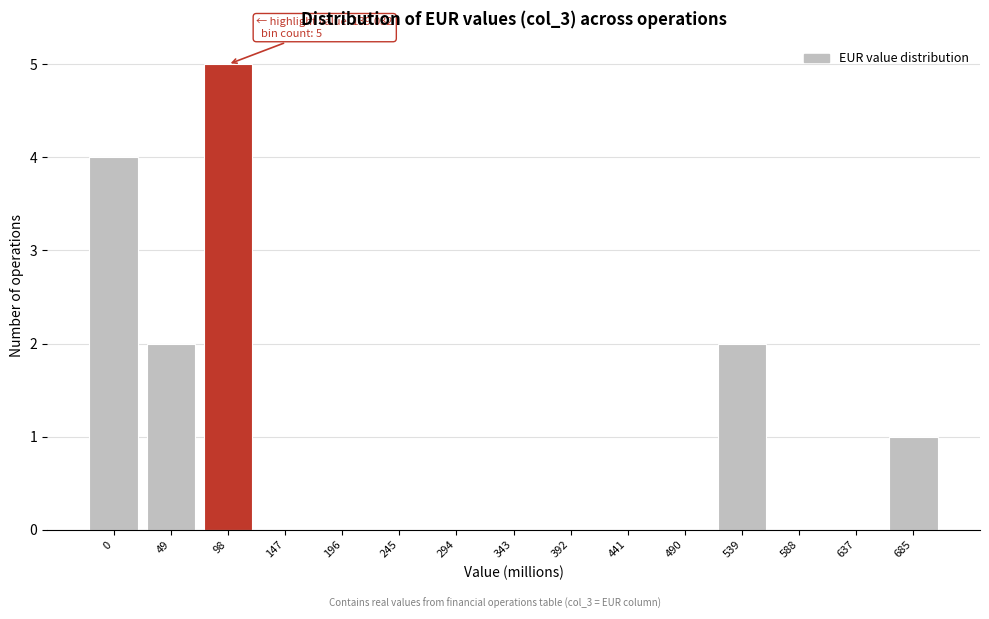

Reading left to right, list all the values displayed in this chart.

0=4	49=2	98=5	147=0	196=0	245=0	294=0	343=0	392=0	441=0	490=0	539=2	588=0	637=0	685=1